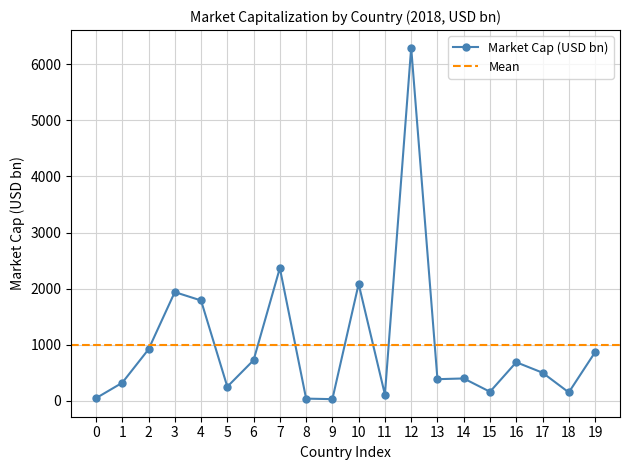

The value of Market Cap (USD bn) at 2 is 434.6. True or false?

False